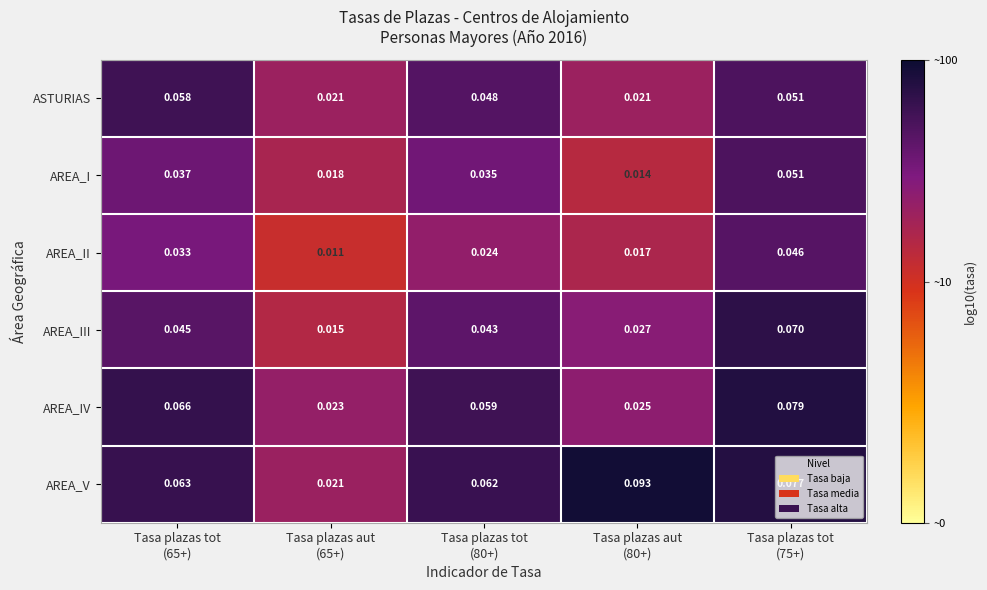

List the series in order of their peak value, lowest first.

AREA_II, AREA_I, ASTURIAS, AREA_III, AREA_IV, AREA_V